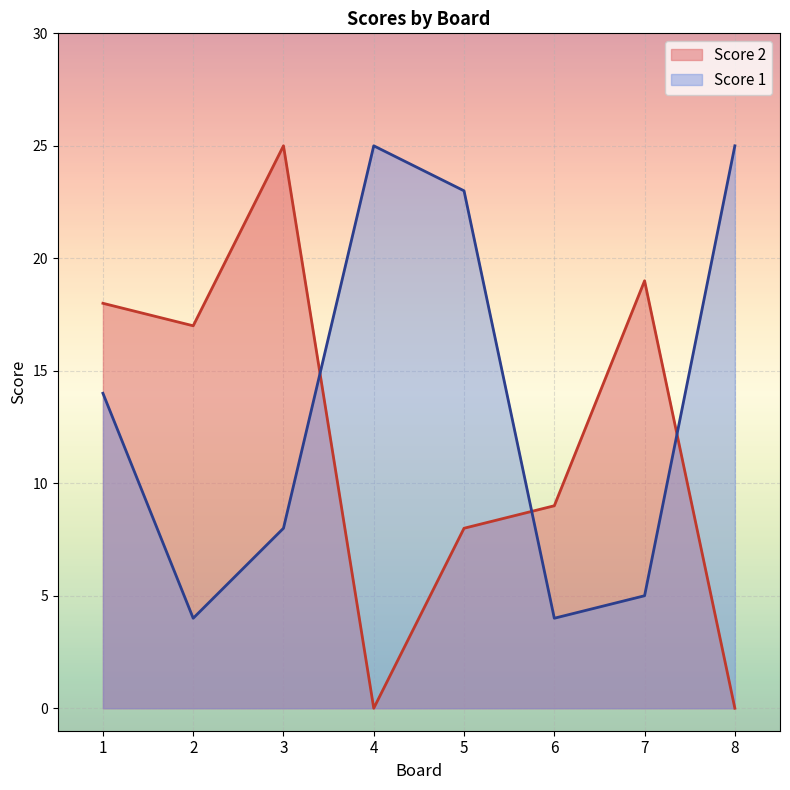

What is the total value across all series at 3?

33